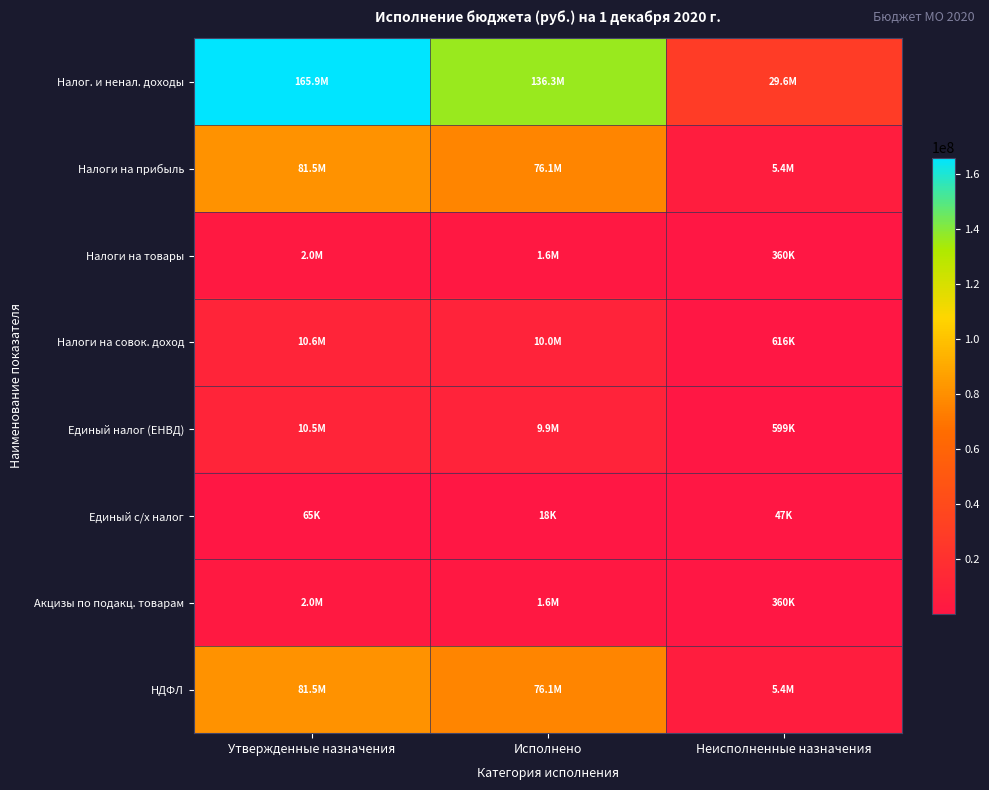

Which series has the largest total across all categories?

Налог. и ненал. доходы